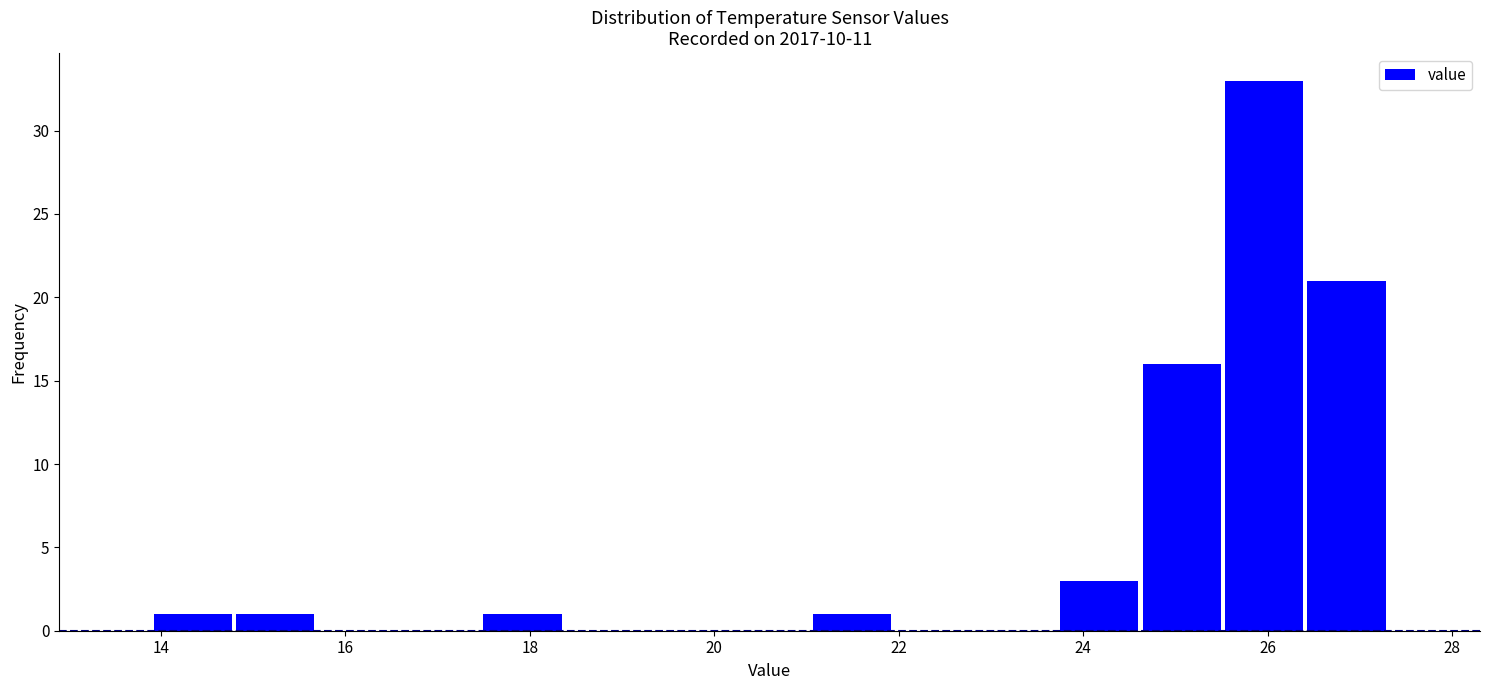

Reading left to right, list every bar in this chart as the range it spans on the x-axis followed by its height. Neither the bar edges nor the heights are printed on the chart, so give them approximately, as read against the axes.

14.0 to 14.8: 1
14.8 to 15.6: 1
15.6 to 16.6: 0
16.6 to 17.4: 0
17.4 to 18.4: 1
18.4 to 19.2: 0
19.2 to 20.2: 0
20.2 to 21.0: 0
21.0 to 22.0: 1
22.0 to 22.8: 0
22.8 to 23.8: 0
23.8 to 24.6: 3
24.6 to 25.6: 16
25.6 to 26.4: 33
26.4 to 27.4: 21